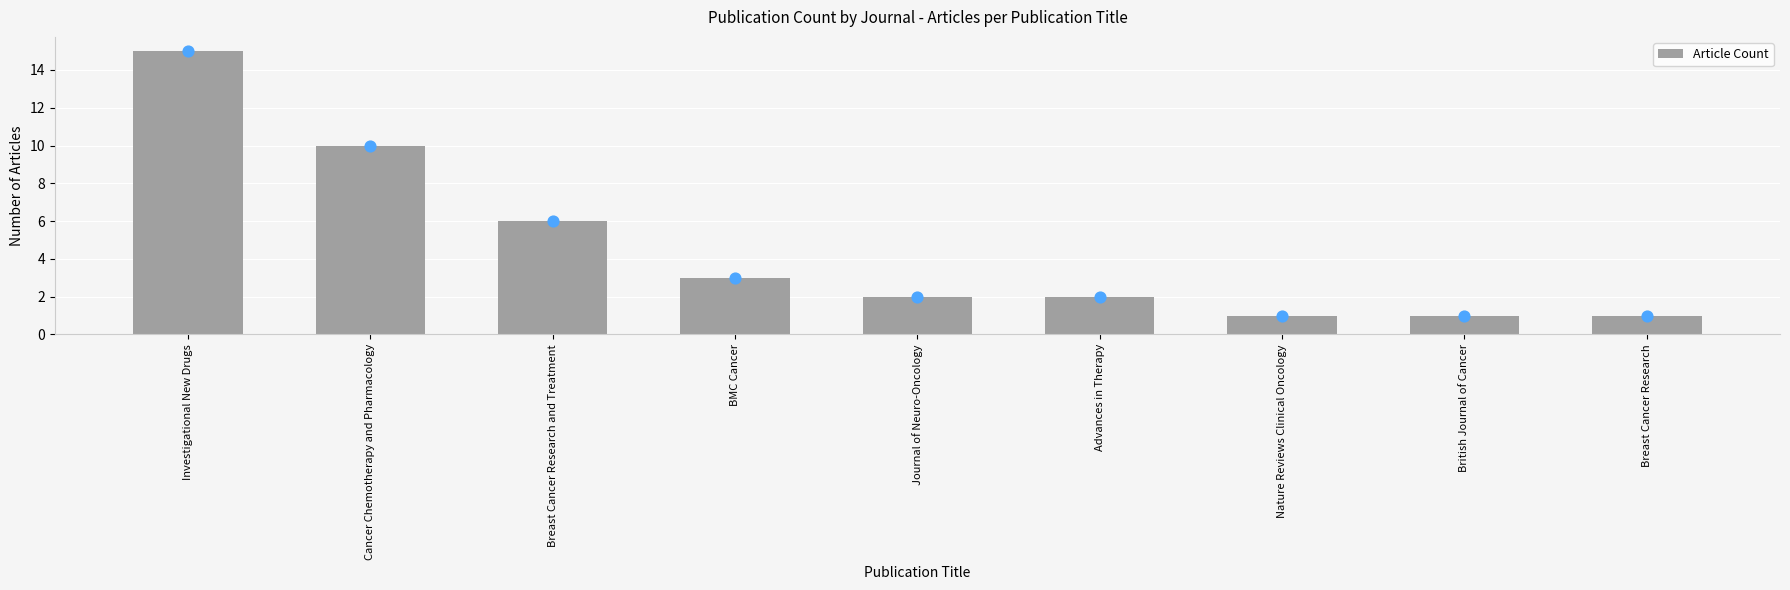

What is the change in value from Breast Cancer Research and Treatment to Advances in Therapy?

-4